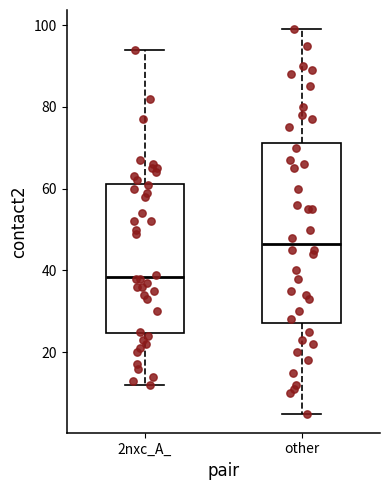

Reading left to right, transcribe this box plot: for each box, give where its median line is, the range the box spans, and where its two whiskers end, as read against the y-axis. The values are not printed on the chart, so give them approximately, as read against the axis.

2nxc_A_: median 38, box 24 to 62, whiskers 12 to 94
other: median 46, box 28 to 72, whiskers 6 to 100